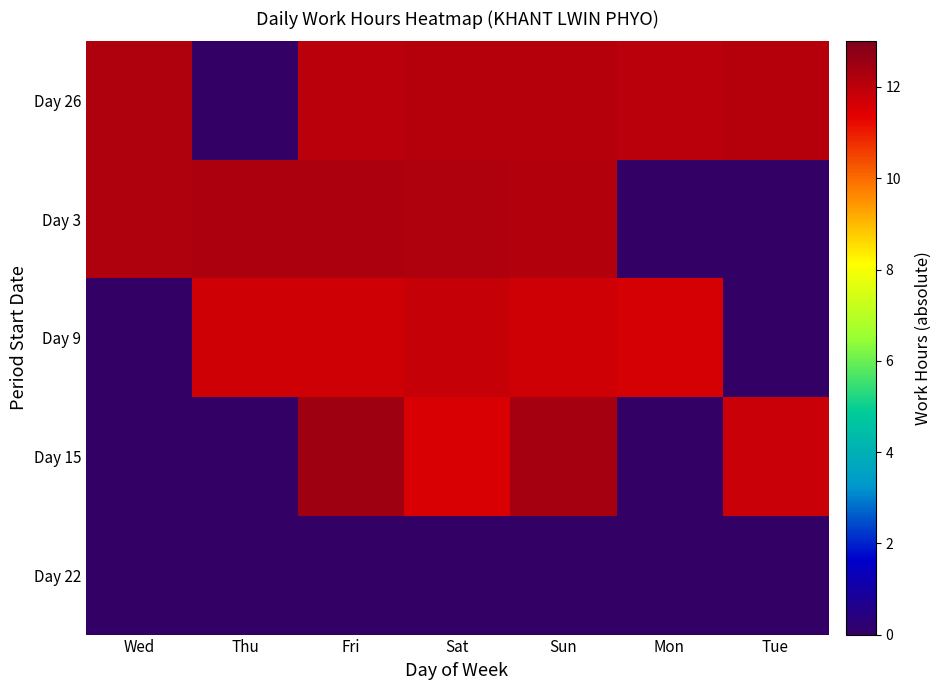

What is the difference between the highest and lowest values at Thu?

12.3